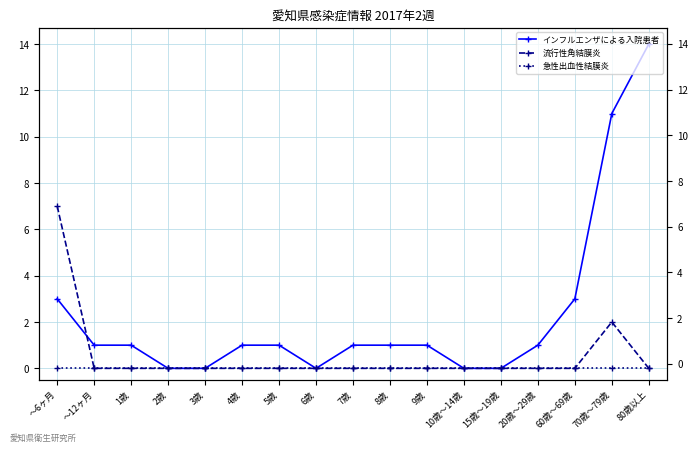

Which category has the lowest value in the 流行性角結膜炎 series?

～12ヶ月